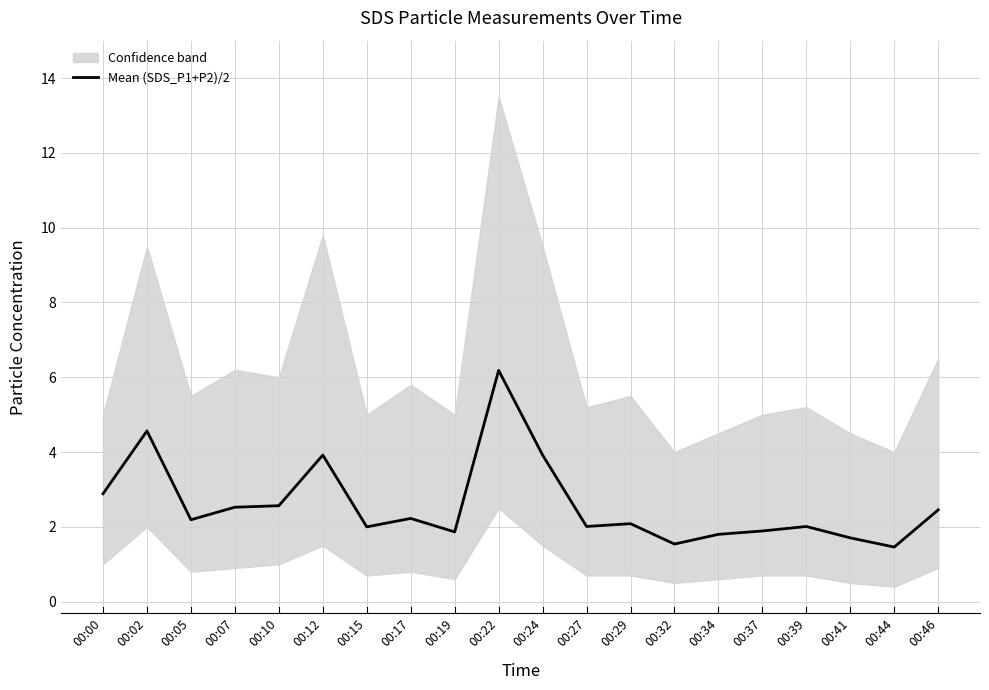

Does the chart display data point markers on the line(s)?

No